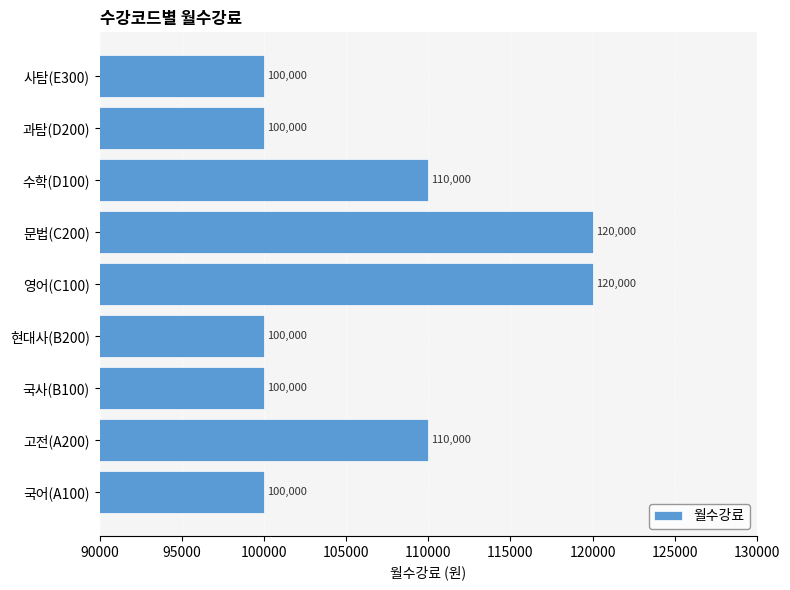

True or false: the data shows 177580 at 고전(A200).

False